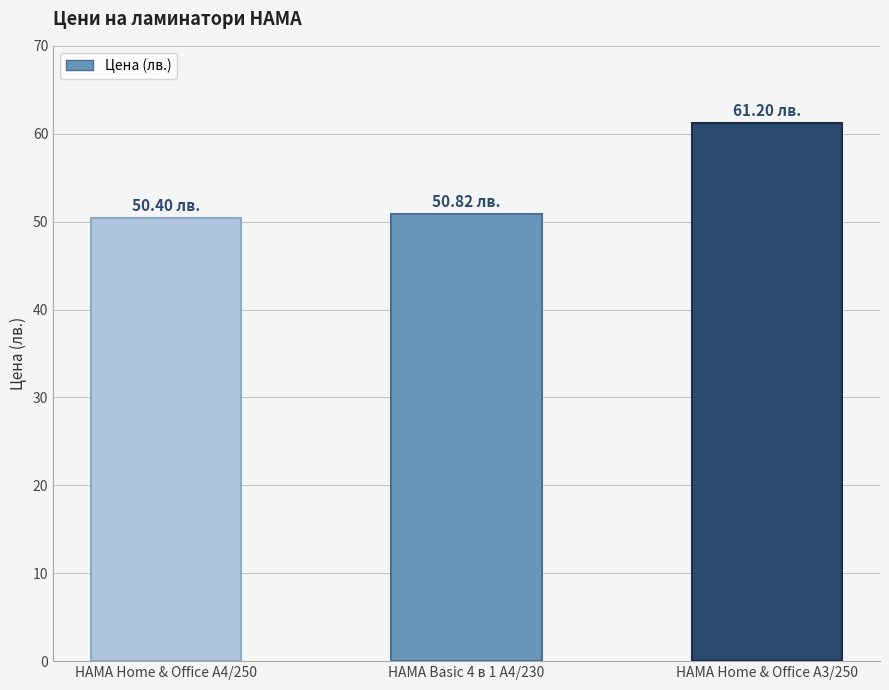

What is the difference between the second highest and minimum values?

0.4